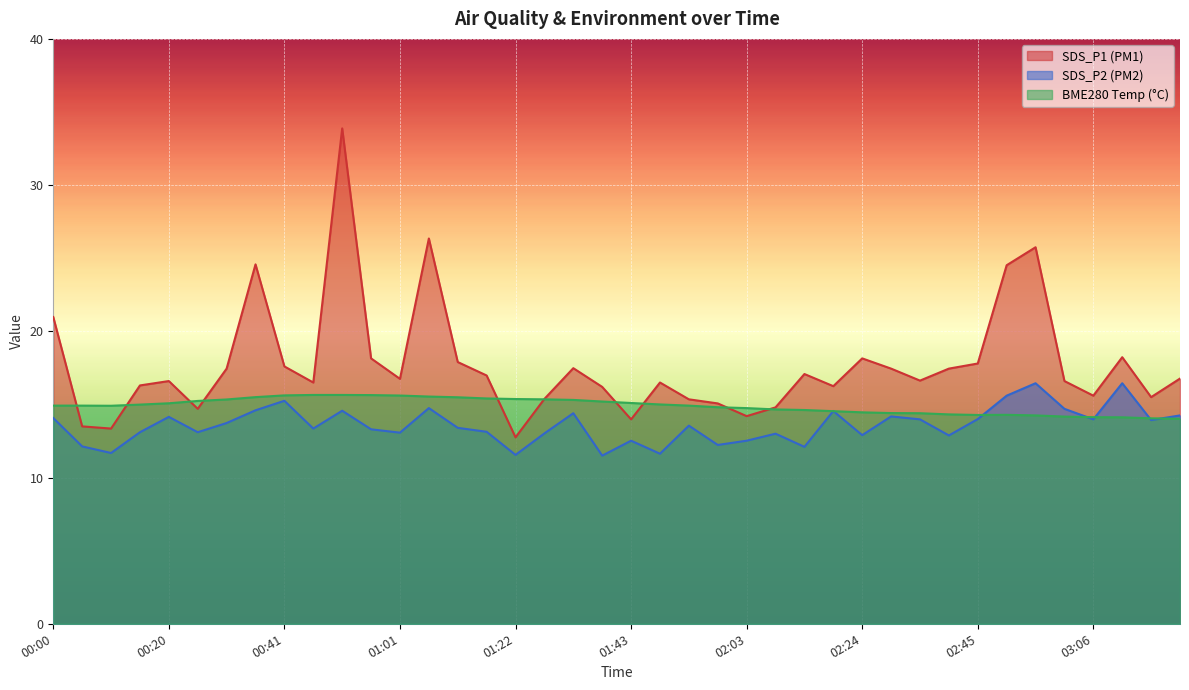

What position from the right is 02:51?

7